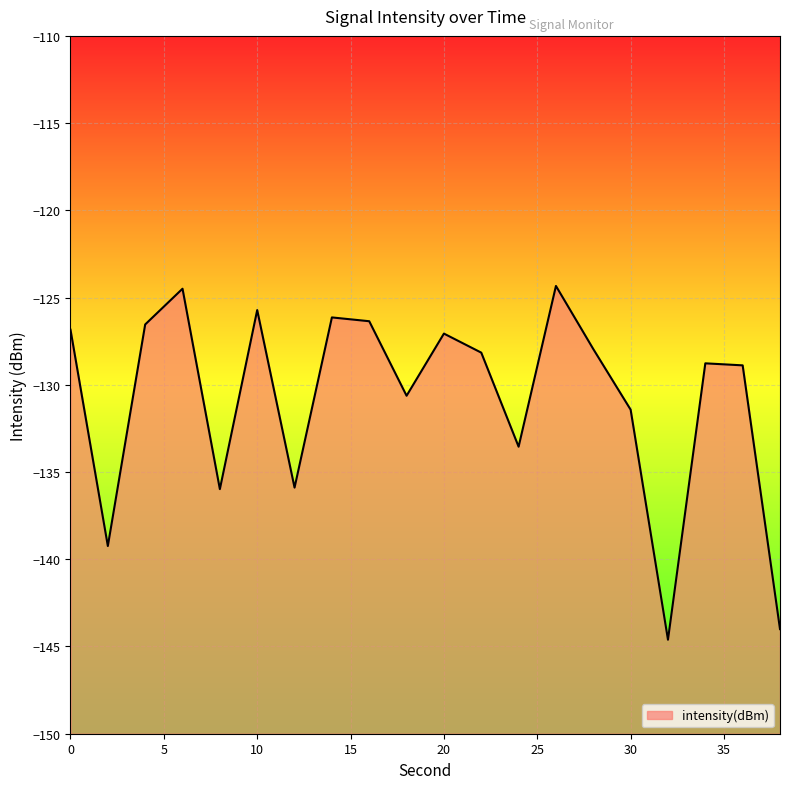

What is the value of the 8th point from the left?

-126.1